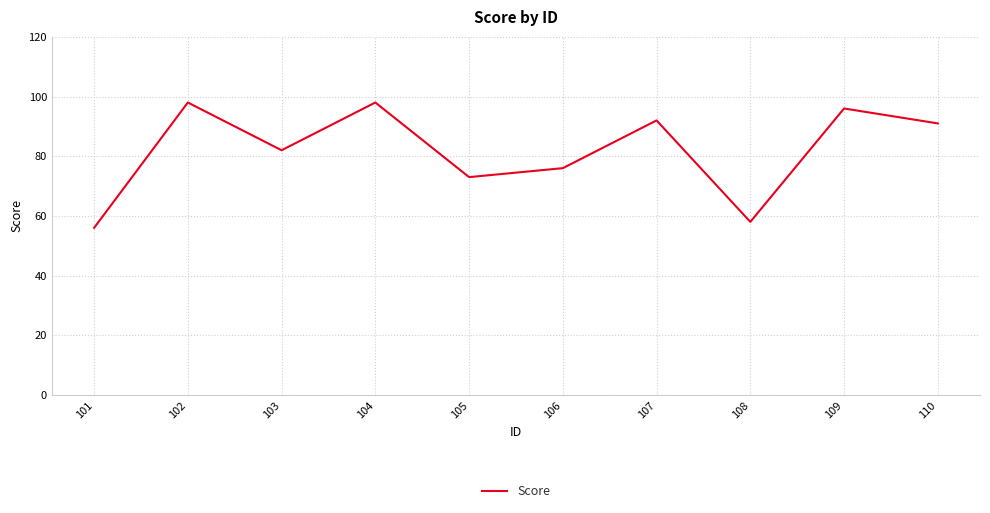

True or false: the data shows 98 at 102.

True